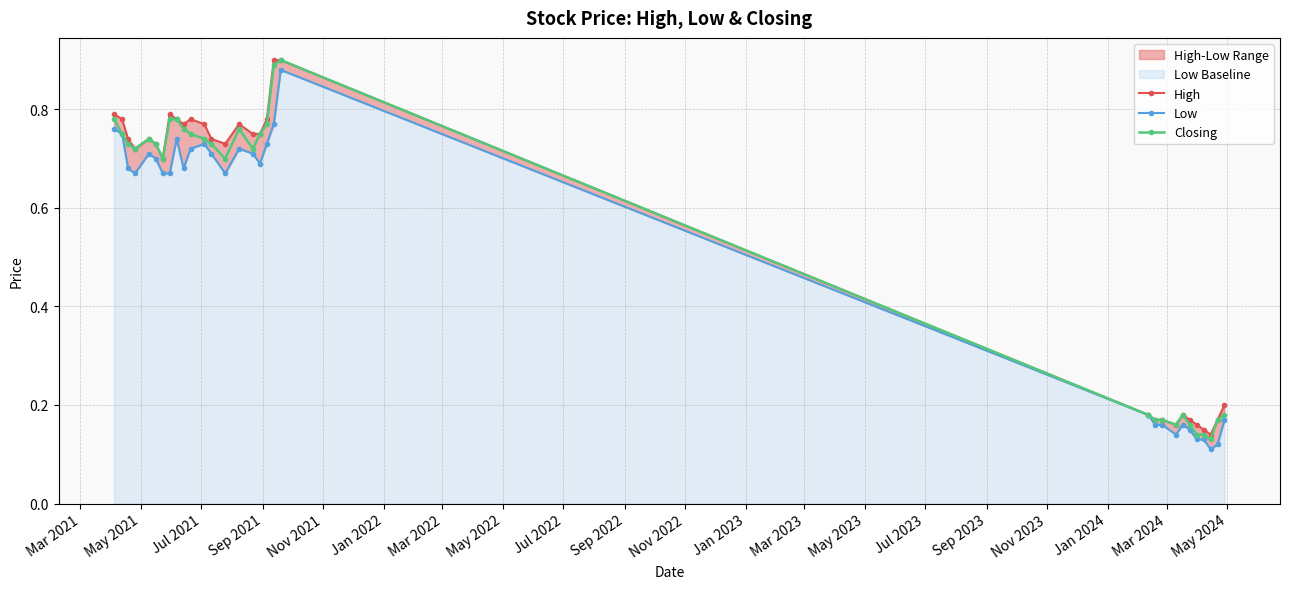

Which series has the largest total across all categories?

High